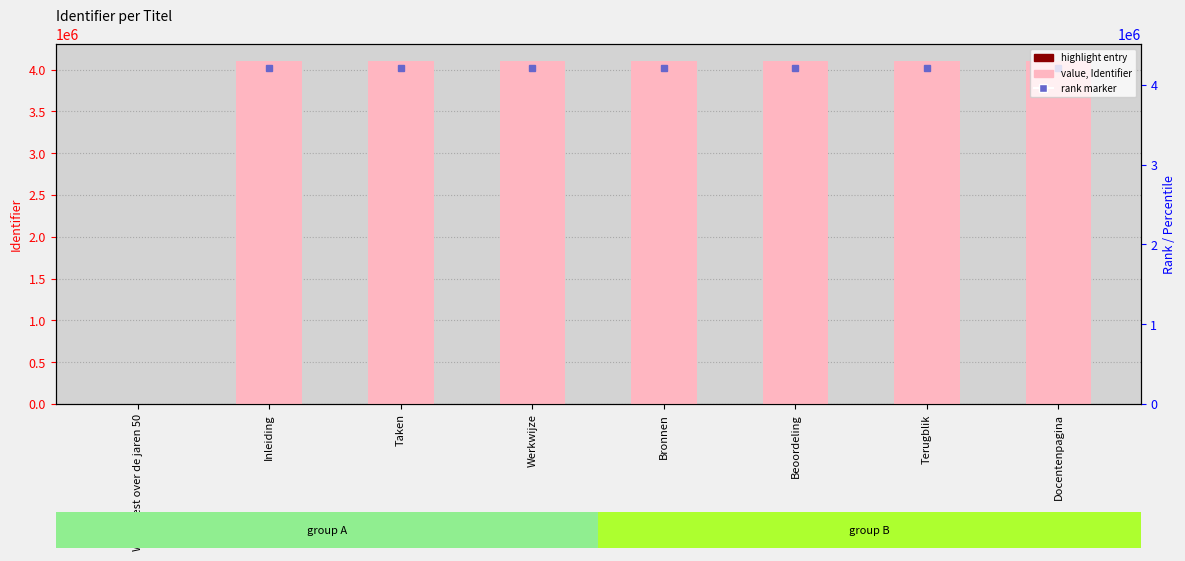

What is the label of the 5th bar from the right?

Werkwijze